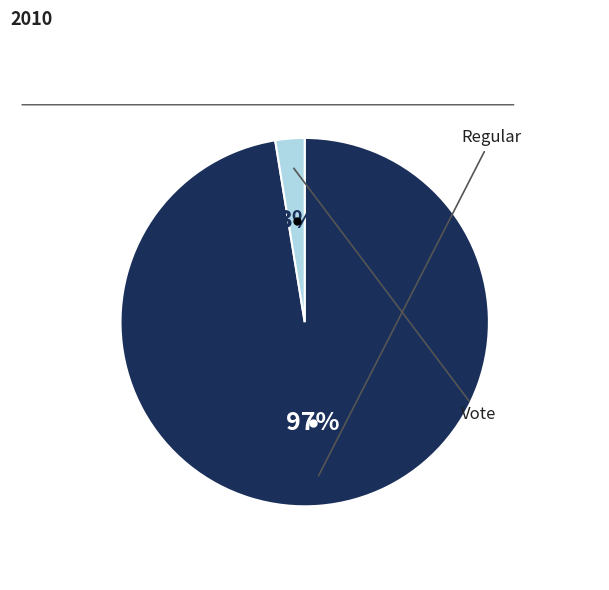

To the nearest percent, what is the average slice percentage?

50%